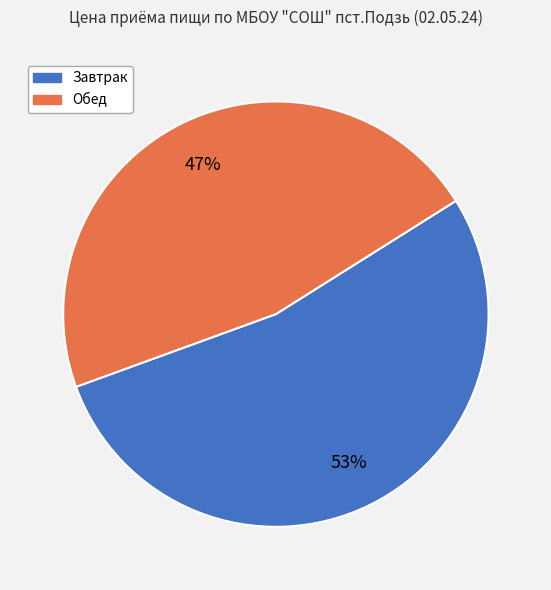

The Завтрак slice represents 53% of the pie. True or false?

True